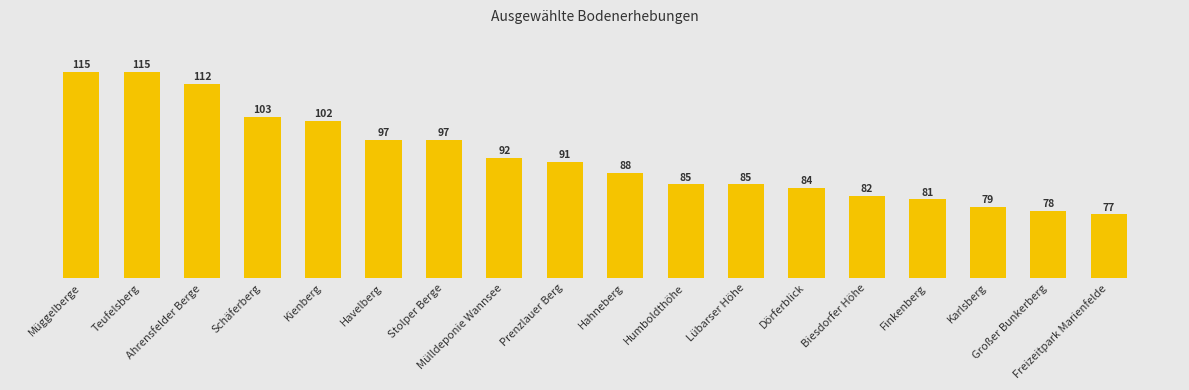

Where is the data nearest to the value 96?

Havelberg